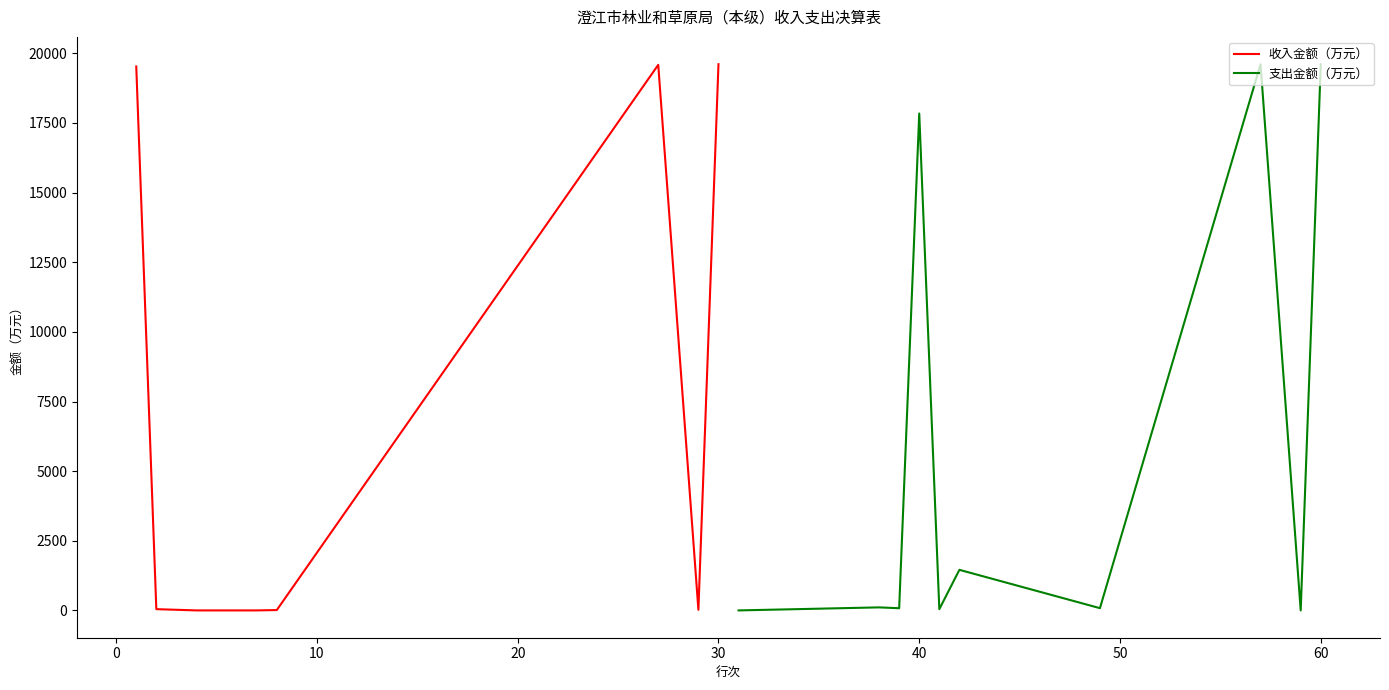

What is the highest value of the 收入金额（万元） series?

19611.1